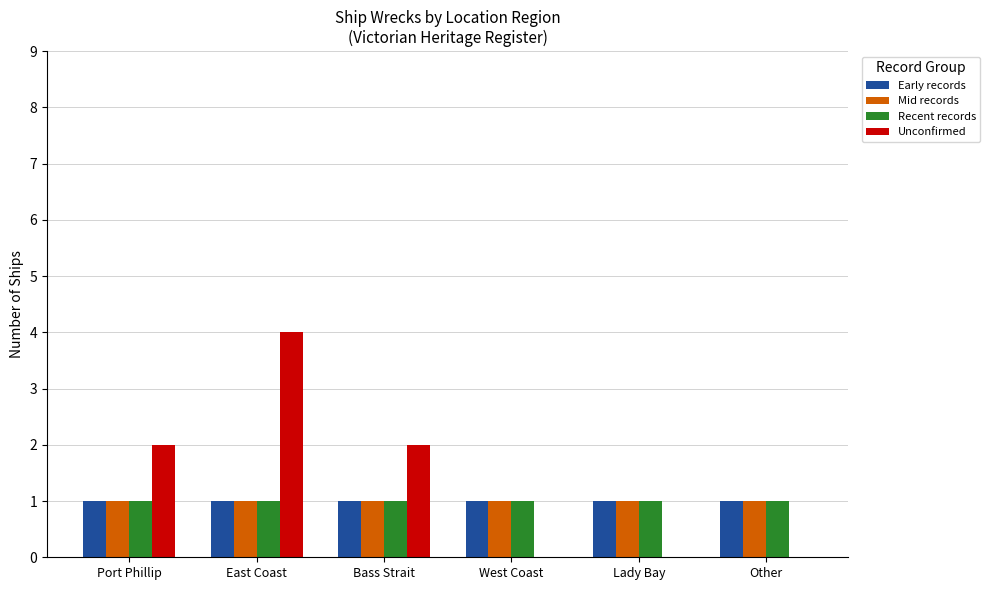

How many groups of bars are there?

6